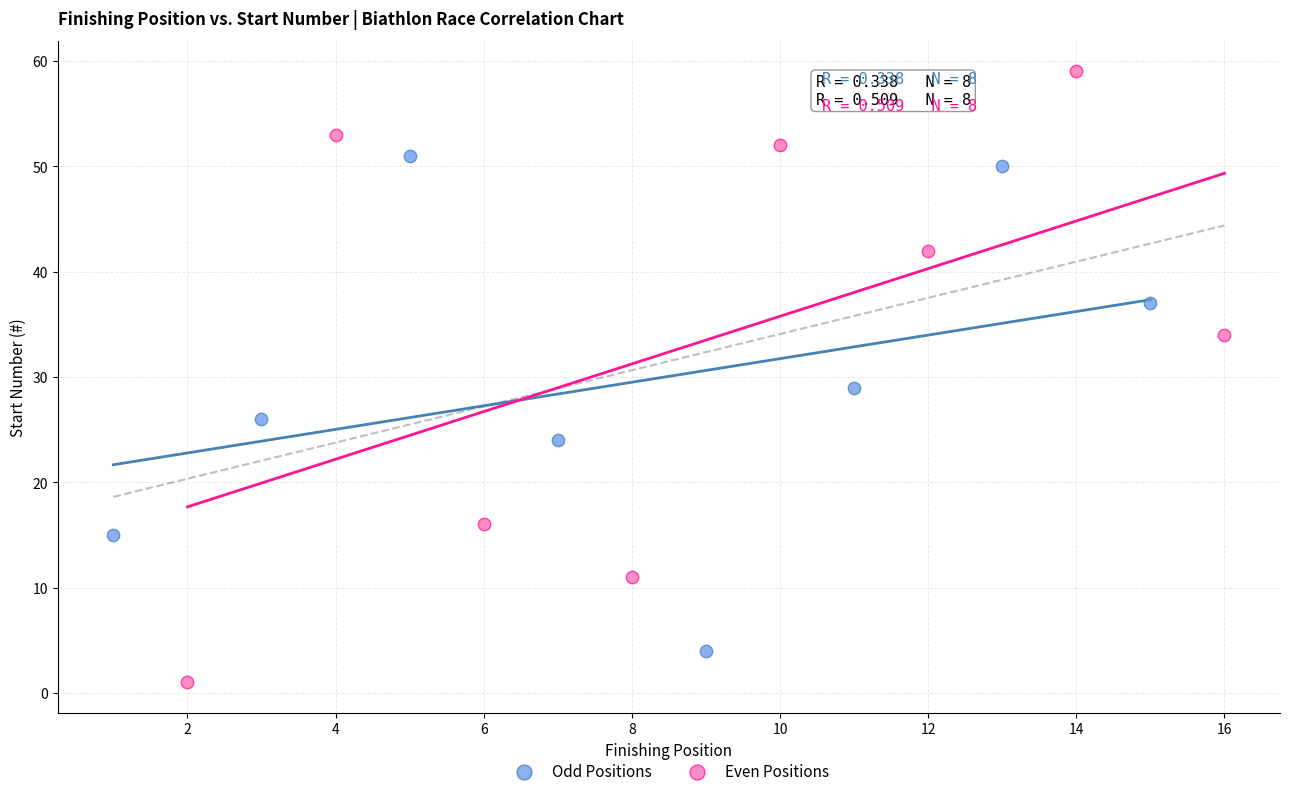

Which series reaches the maximum Y coordinate?

Even Positions